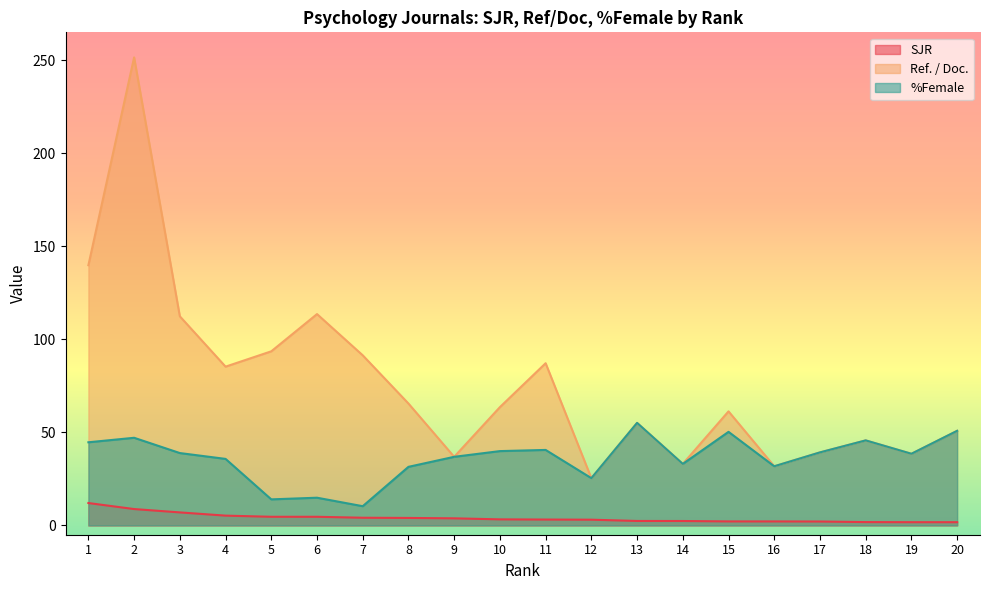

At which category does the chart reach its peak across all series?

2